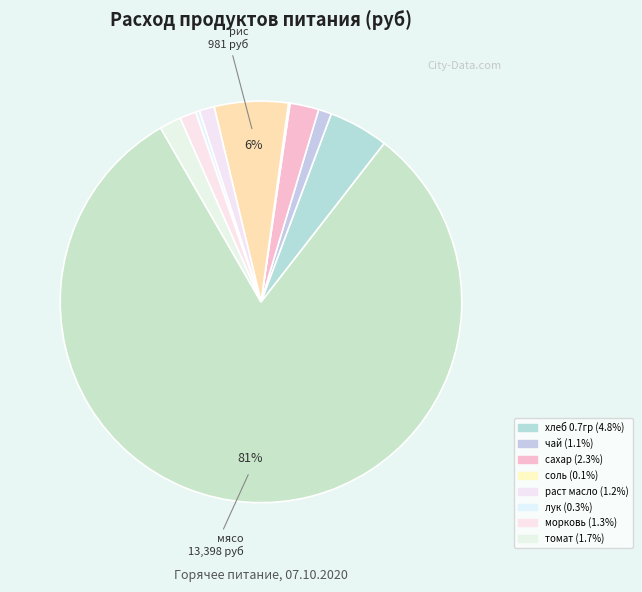

How many segments does this pie chart have?

10